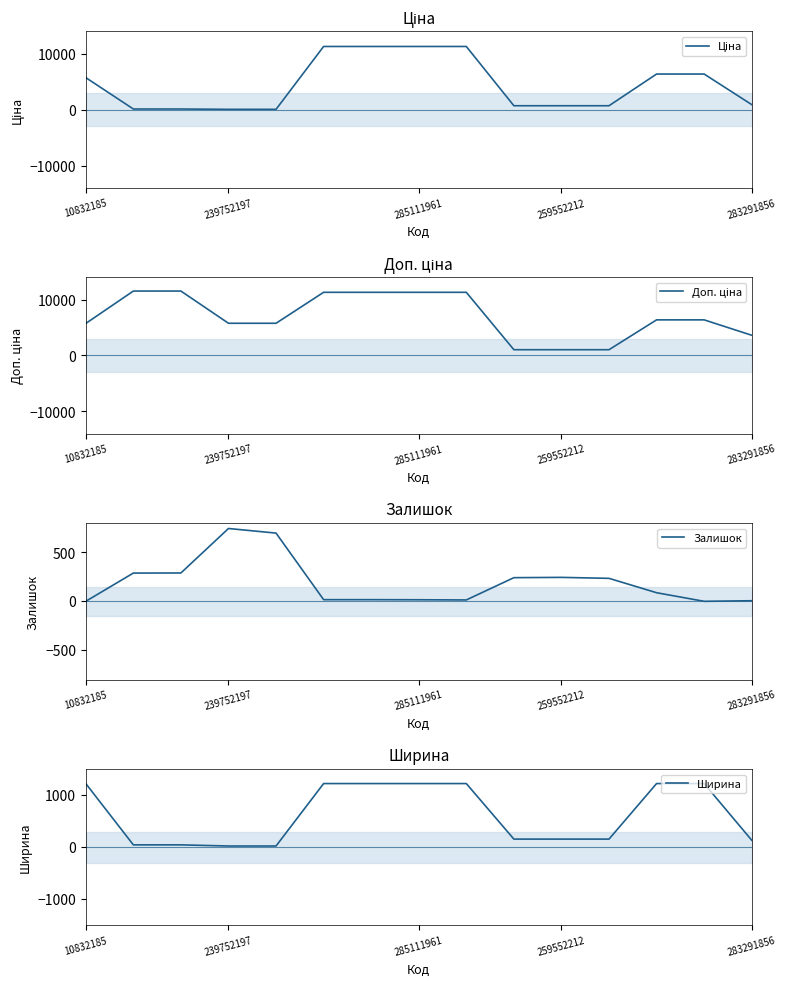

True or false: Ціна has more than 2 interior local peaks.

False